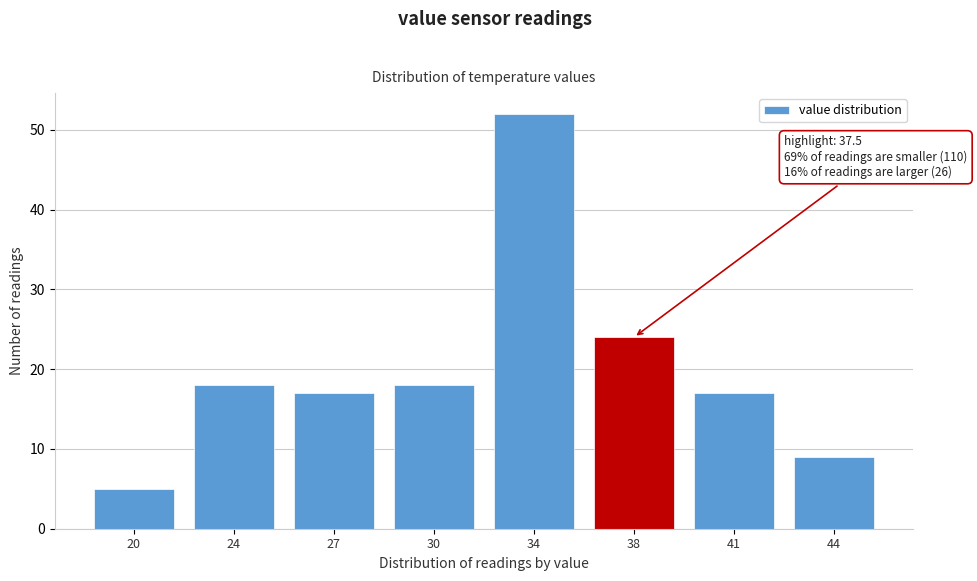

Reading right to left, list all the values displayed in this chart.

9	17	24	52	18	17	18	5